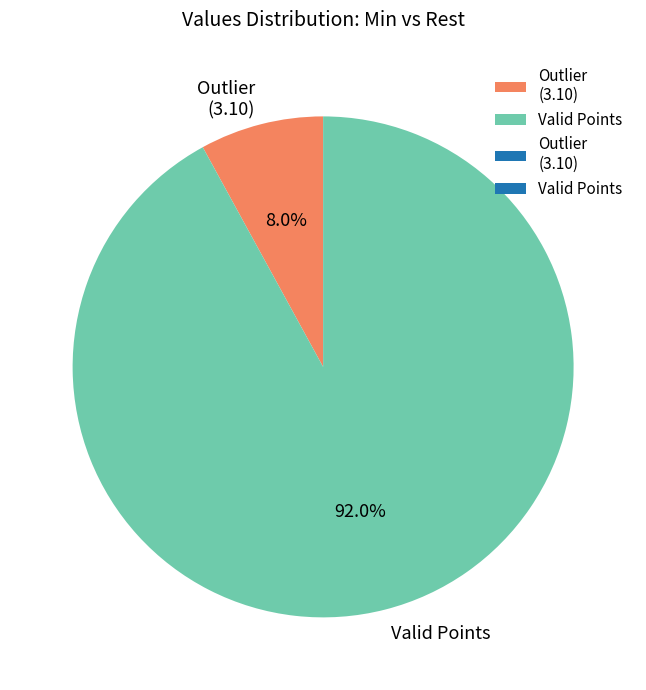

Rank the categories by value from highest to lowest.

Valid Points, Outlier (3.10)